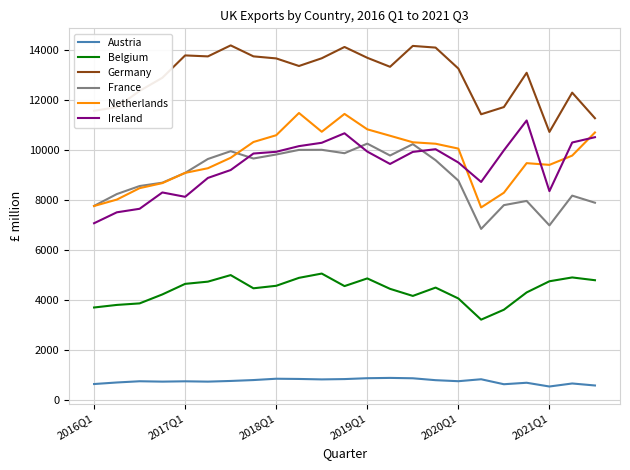

What is the minimum value for Germany?

10732